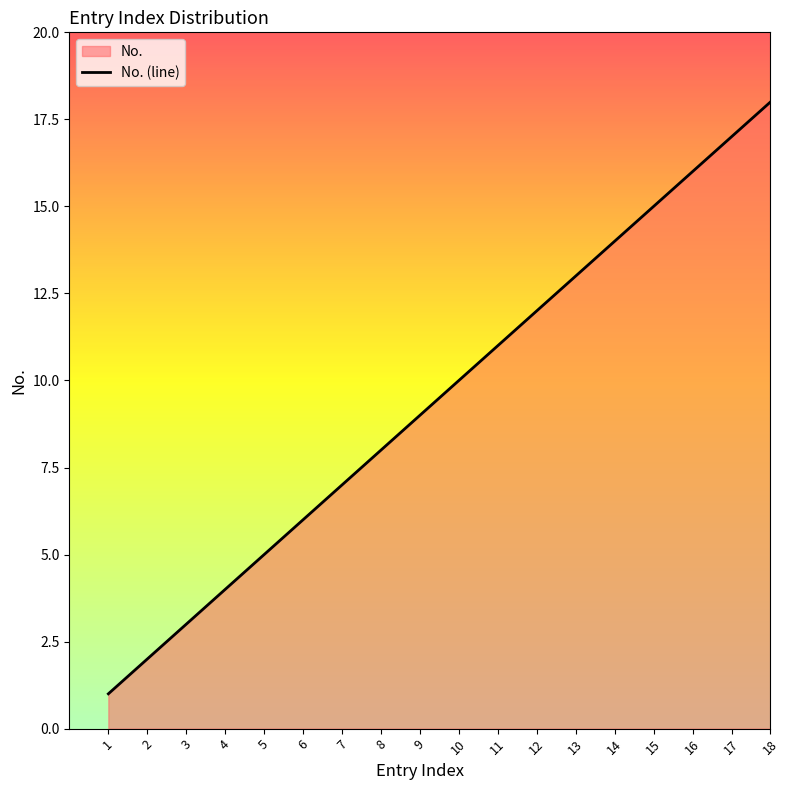

How many lines are shown in the chart?

1